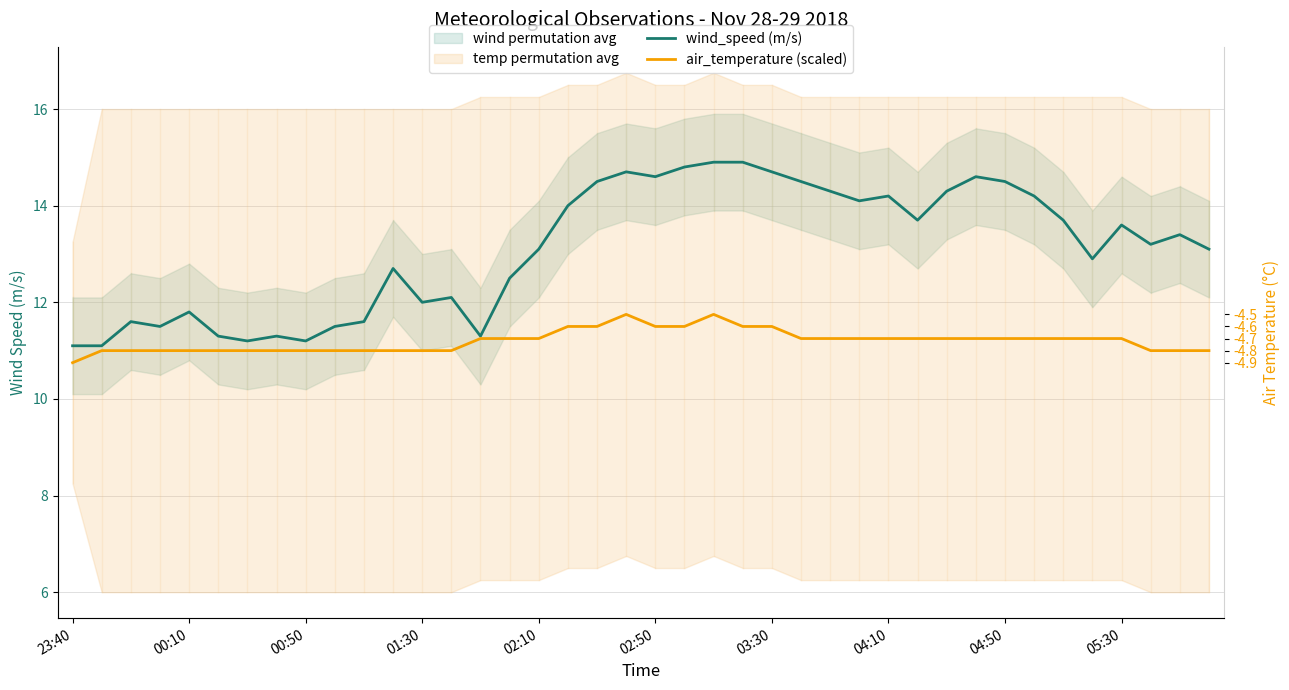

Reading right to left, transcribe all the data shown in this chart.

wind_speed (m/s): 13.1	13.4	13.2	13.6	12.9	13.7	14.2	14.5	14.6	14.3	13.7	14.2	14.1	14.3	14.5	14.7	14.9	14.9	14.8	14.6	14.7	14.5	14.0	13.1	12.5	11.3	12.1	12.0	12.7	11.6	11.5	11.2	11.3	11.2	11.3	11.8	11.5	11.6	11.1	11.1
air_temperature (scaled): 11.0	11.0	11.0	11.2	11.2	11.2	11.2	11.2	11.2	11.2	11.2	11.2	11.2	11.2	11.2	11.5	11.5	11.8	11.5	11.5	11.8	11.5	11.5	11.2	11.2	11.2	11.0	11.0	11.0	11.0	11.0	11.0	11.0	11.0	11.0	11.0	11.0	11.0	11.0	10.8